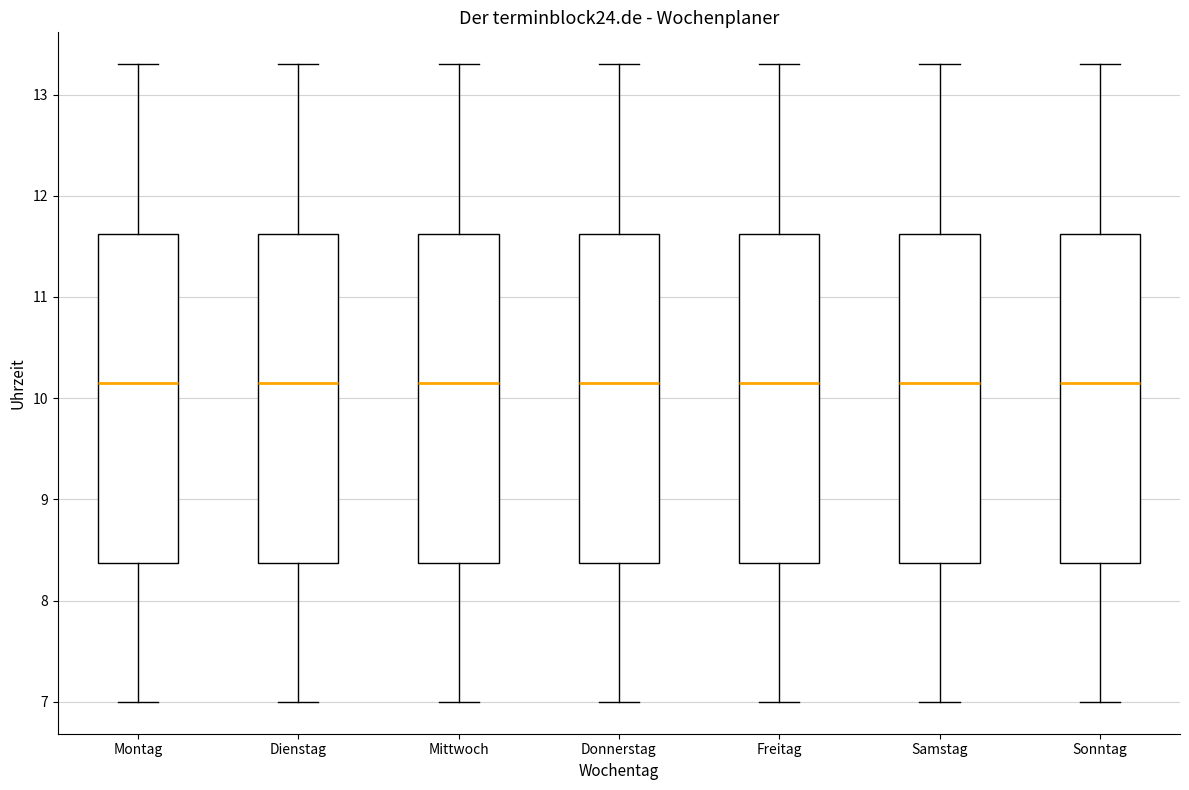

Reading left to right, transcribe this box plot: for each box, give where its median line is, the range the box spans, and where its two whiskers end, as read against the y-axis. The values are not printed on the chart, so give them approximately, as read against the axis.

Montag: median 10.2, box 8.4 to 11.6, whiskers 7.0 to 13.3
Dienstag: median 10.2, box 8.4 to 11.6, whiskers 7.0 to 13.3
Mittwoch: median 10.2, box 8.4 to 11.6, whiskers 7.0 to 13.3
Donnerstag: median 10.2, box 8.4 to 11.6, whiskers 7.0 to 13.3
Freitag: median 10.2, box 8.4 to 11.6, whiskers 7.0 to 13.3
Samstag: median 10.2, box 8.4 to 11.6, whiskers 7.0 to 13.3
Sonntag: median 10.2, box 8.4 to 11.6, whiskers 7.0 to 13.3